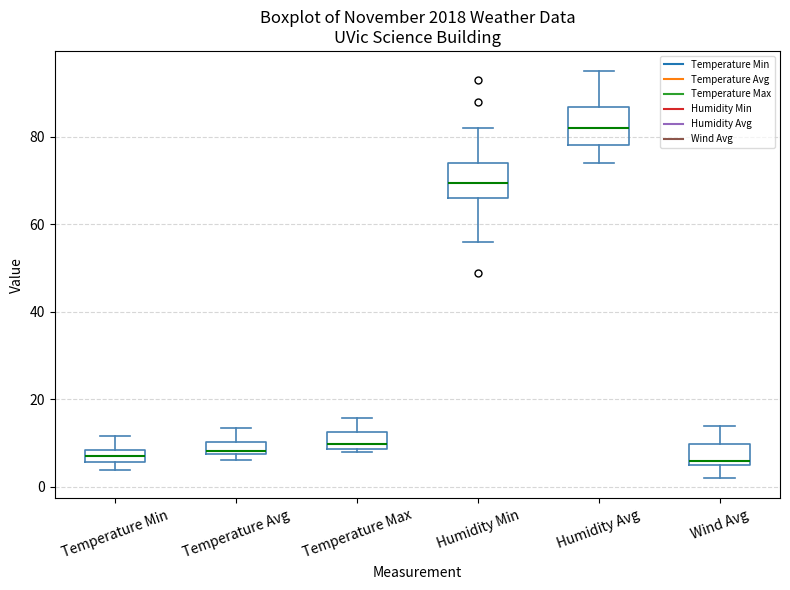

Where is the upper edge of the box for Humidity Min on the y-axis? The values are not printed on the chart, so give them approximately, as read against the axis.

74